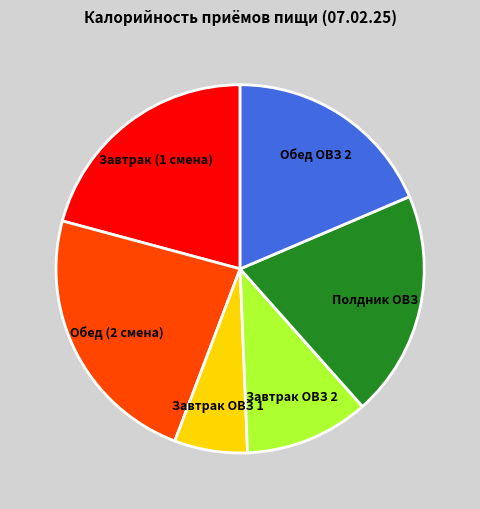

Is there any slice that represents more than half of the pie?

No